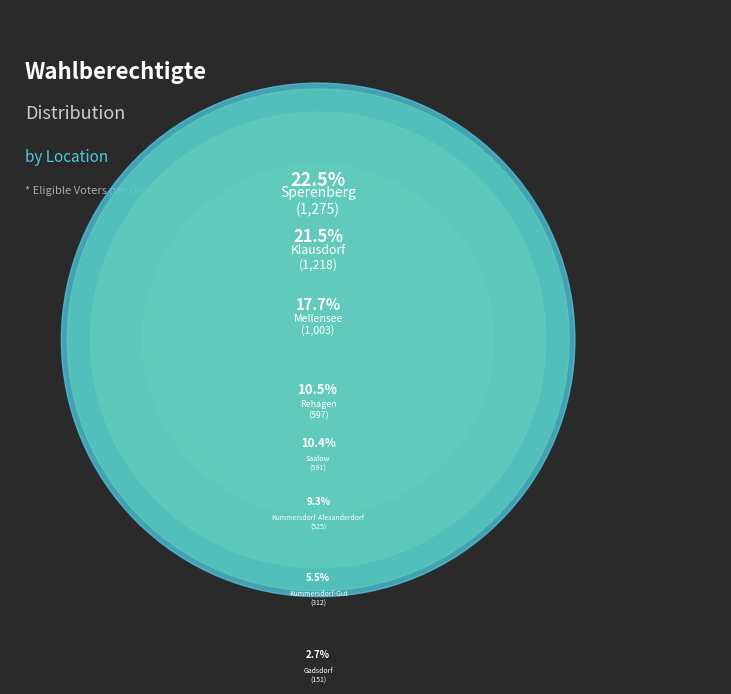

What portion of the pie excludes Kummersdorf-Gut?

94.5%